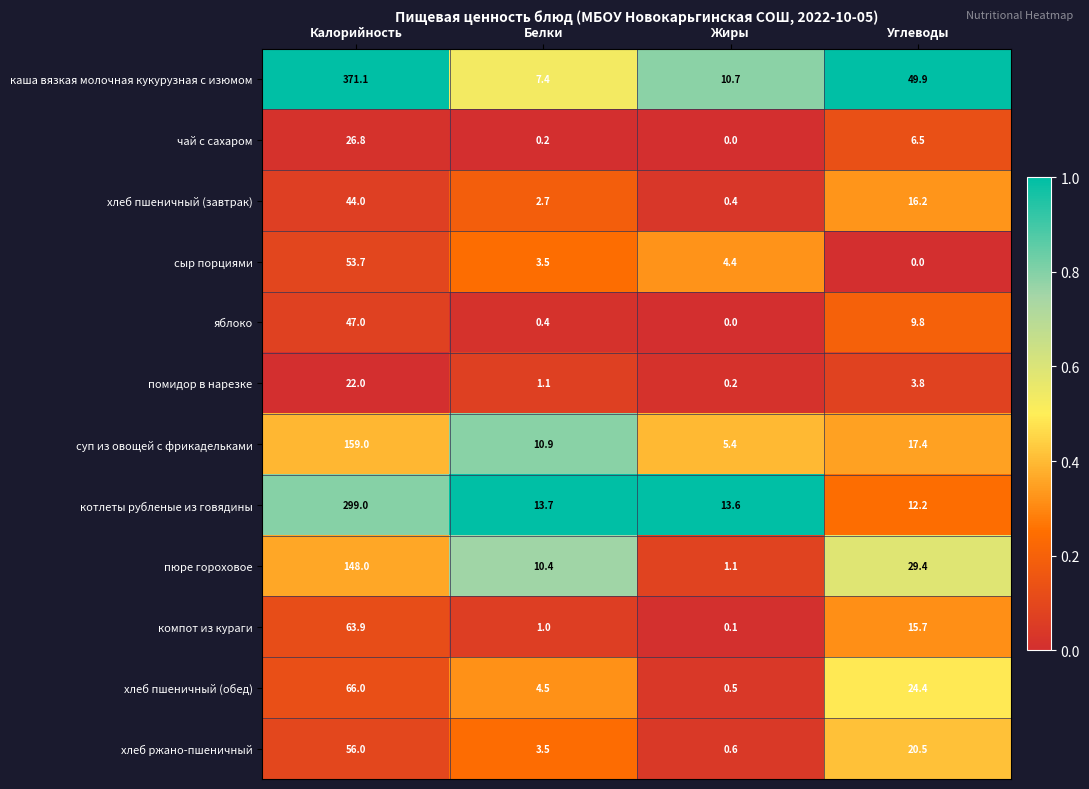

At Калорийность, list the series in order from smallest to largest.

помидор в нарезке, чай с сахаром, хлеб пшеничный (завтрак), яблоко, сыр порциями, хлеб ржано-пшеничный, компот из кураги, хлеб пшеничный (обед), пюре гороховое, суп из овощей с фрикадельками, котлеты рубленые из говядины, каша вязкая молочная кукурузная с изюмом